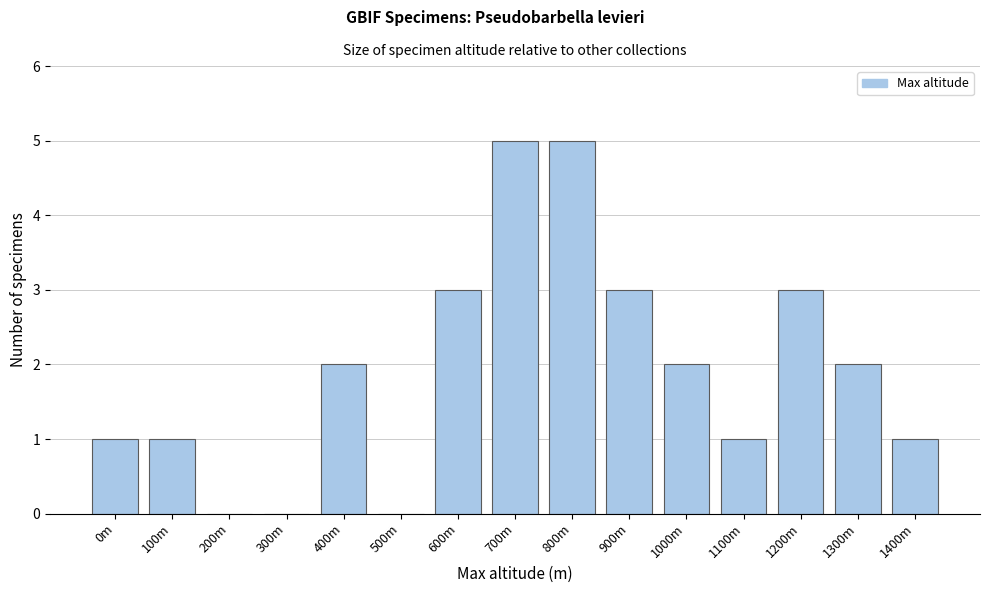

Reading left to right, extract all data points from this chart.

0m=1	100m=1	200m=0	300m=0	400m=2	500m=0	600m=3	700m=5	800m=5	900m=3	1000m=2	1100m=1	1200m=3	1300m=2	1400m=1